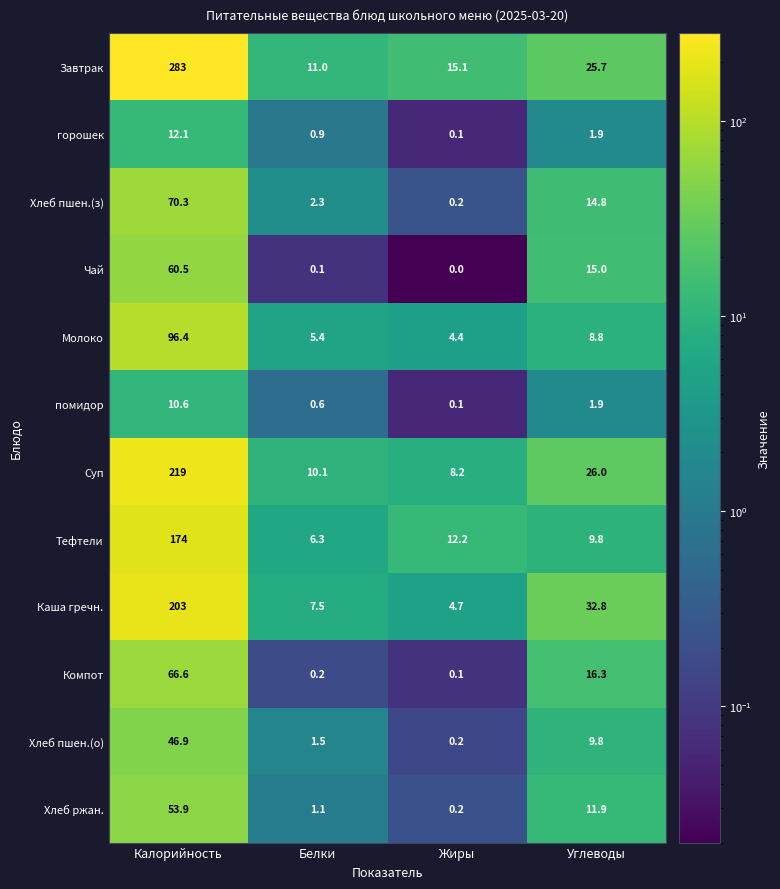

Read the Каша гречн. value at Белки.

7.5